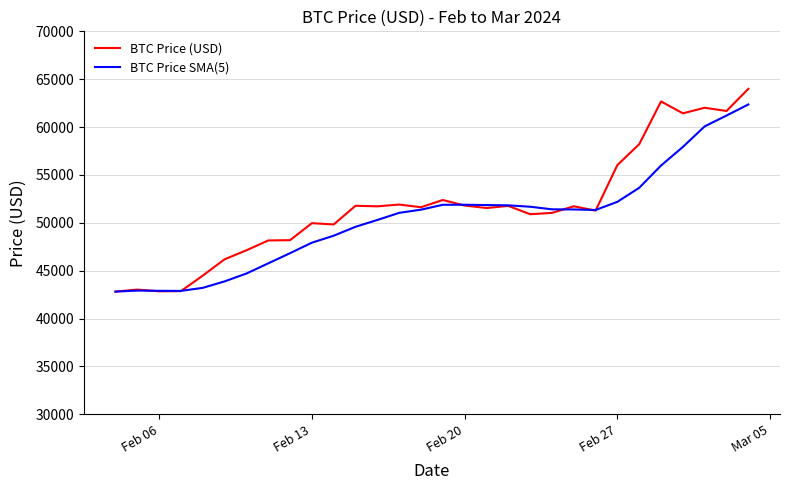

Rank the series by their maximum value, from lowest to highest.

BTC Price SMA(5), BTC Price (USD)